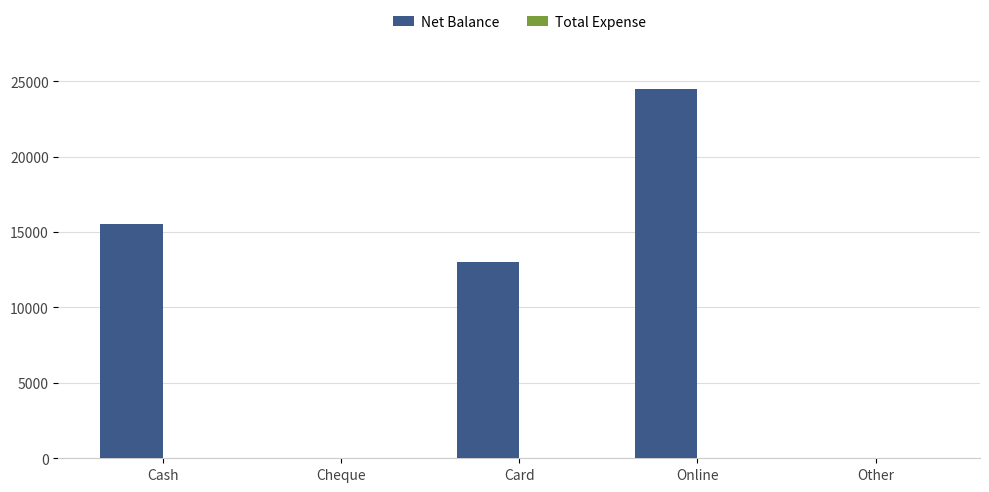

Reading right to left, list all the values displayed in this chart.

Other=0	Online=24500	Card=13000	Cheque=0	Cash=15500